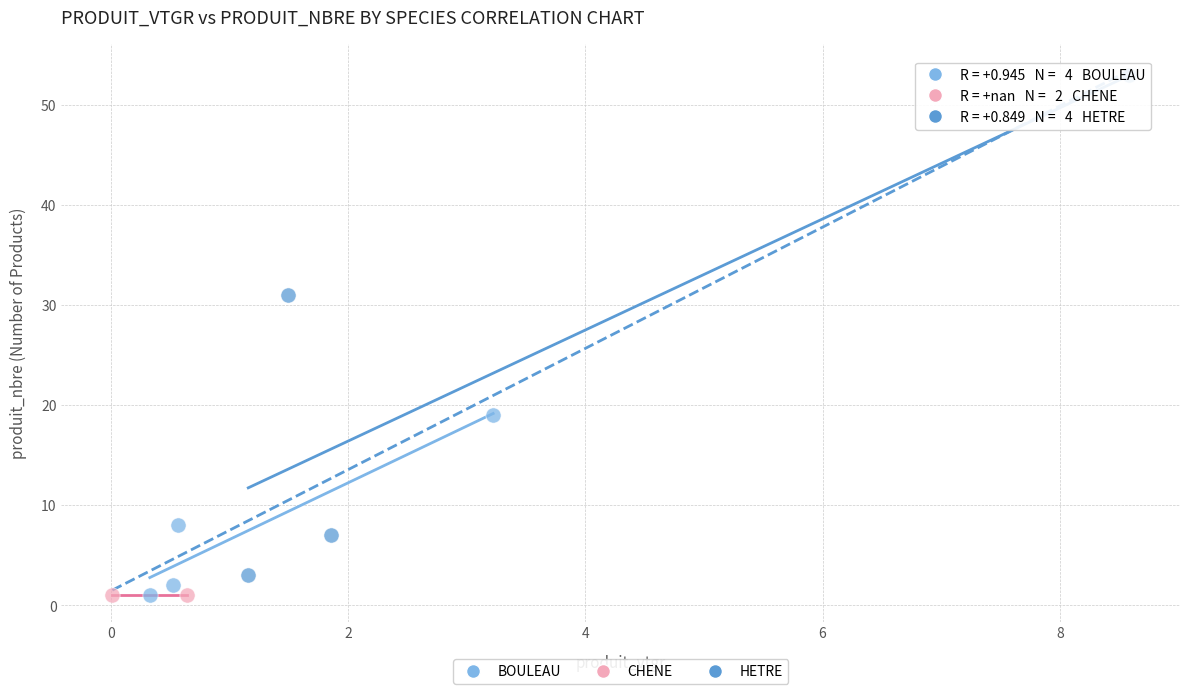

What are all the series names shown in the legend?

BOULEAU, CHENE, HETRE